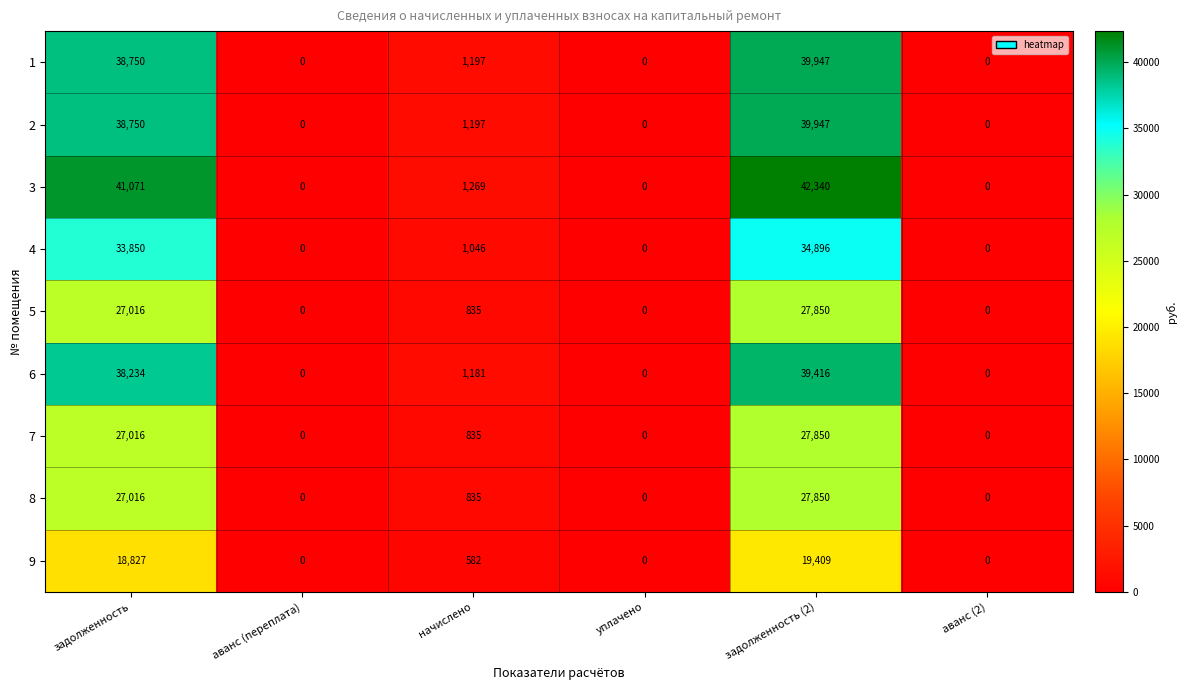

How many values in the 1 series are below 1197?

3